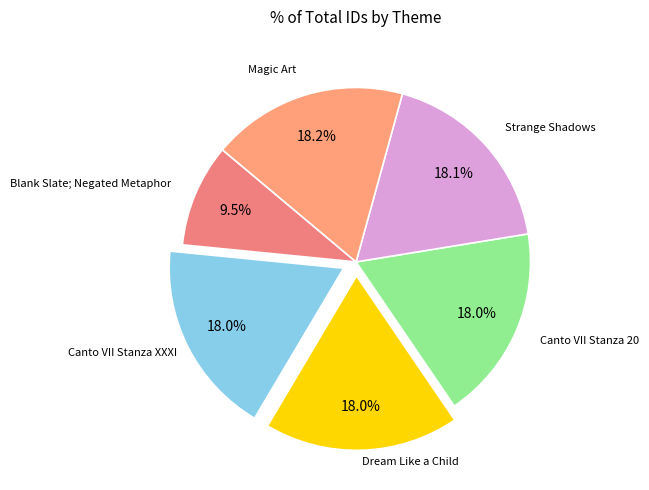

How many slices are in this pie chart?

6